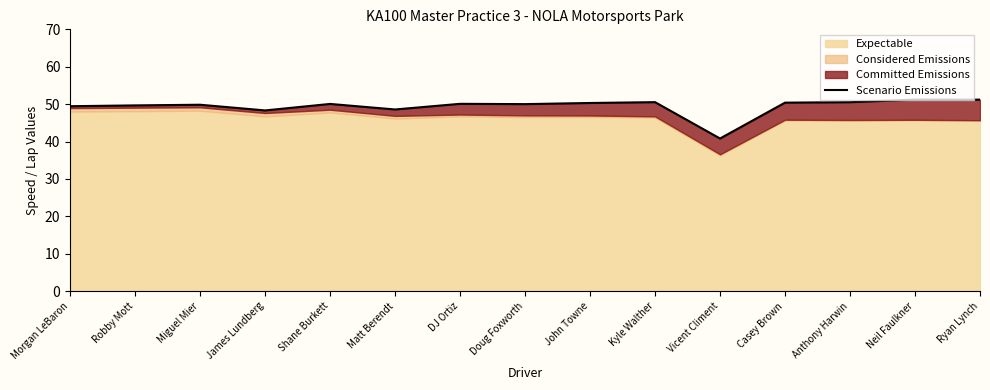

What is the sum of the values at James Lundberg and Robby Mott?

98.0